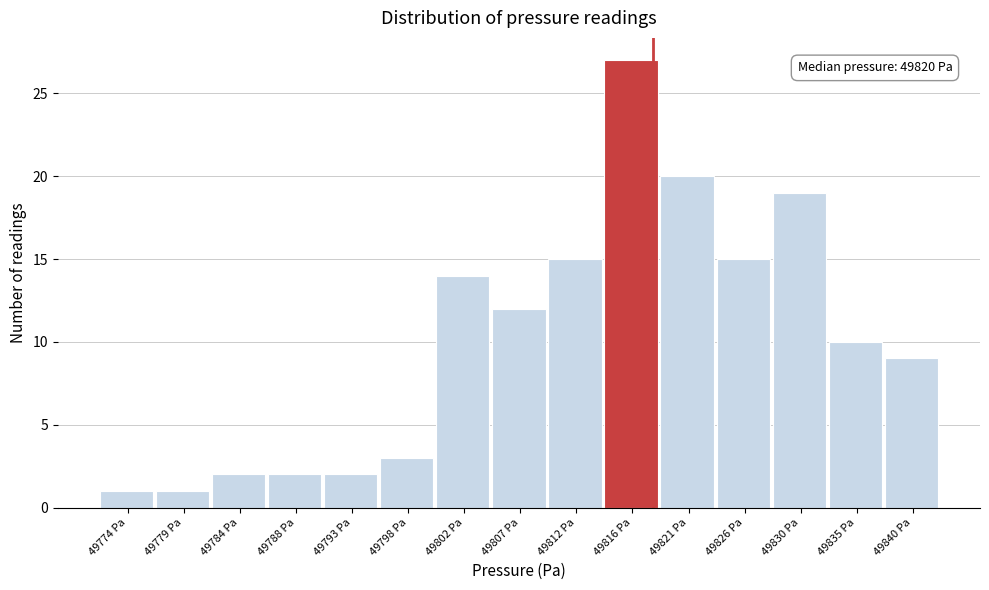

Reading right to left, extract all data points from this chart.

9	10	19	15	20	27	15	12	14	3	2	2	2	1	1